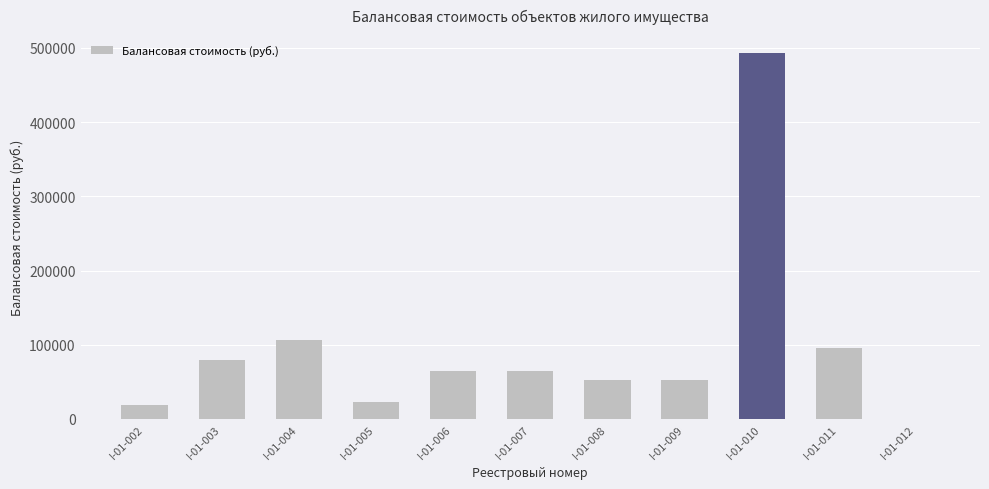

What is the sum of the values at I-01-003 and I-01-005?

101800.2